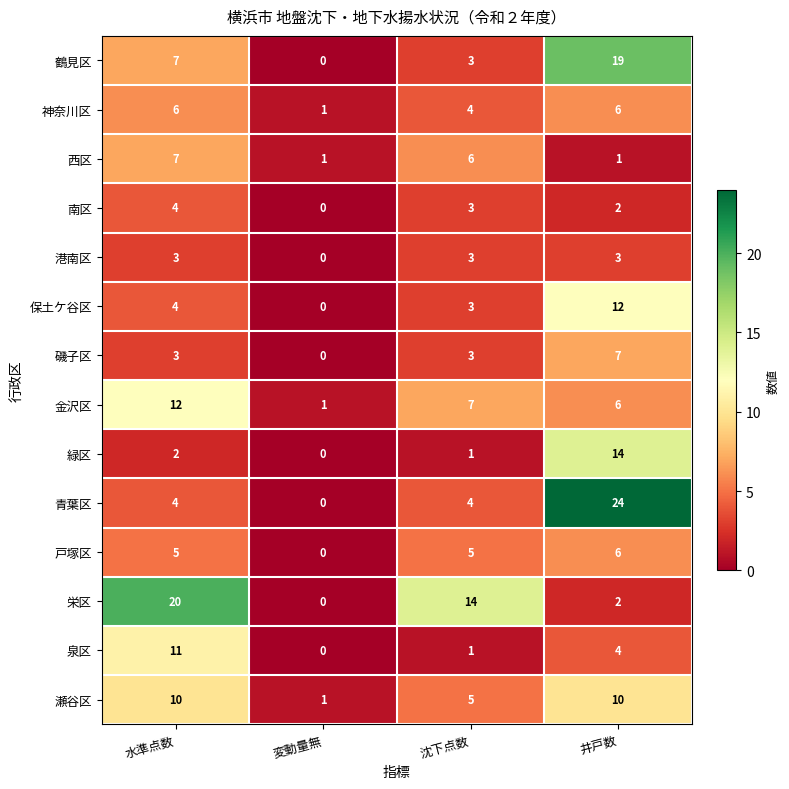

What is the sum of all 鶴見区 values?

29